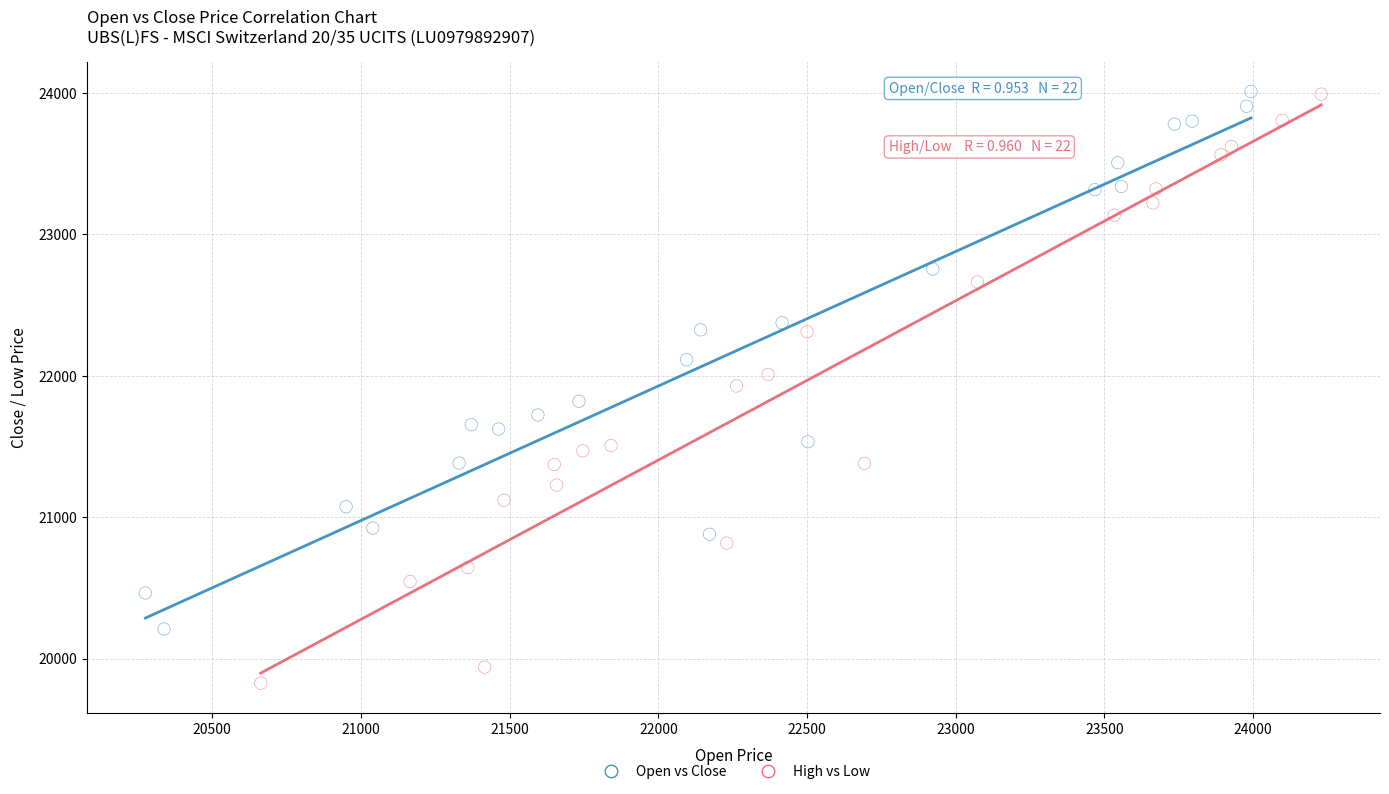

Which series has the largest Y range (max minus min)?

High vs Low